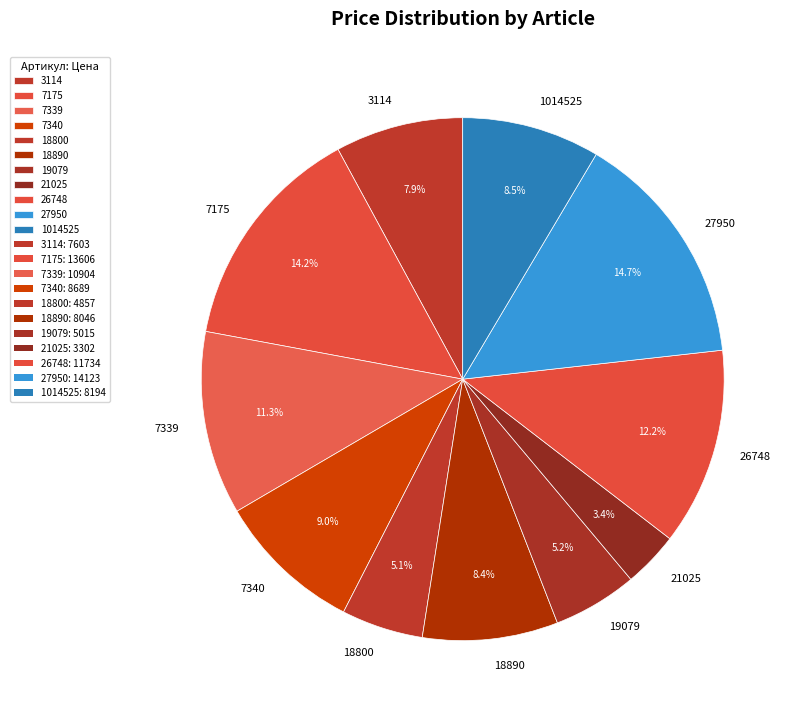

Approximately how many times larger is the value at 18800 compared to 1014525?

0.6